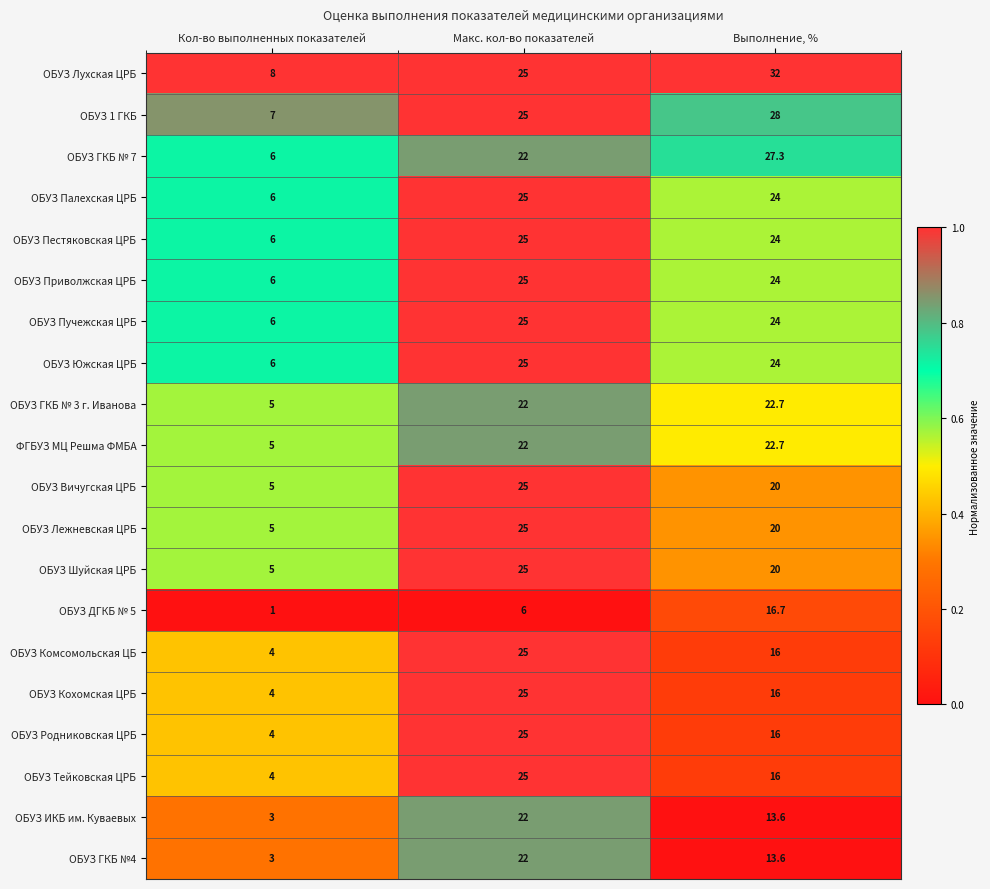

What is the difference between the second highest and minimum values in the ОБУЗ ГКБ № 3 г. Иванова series?

17.0